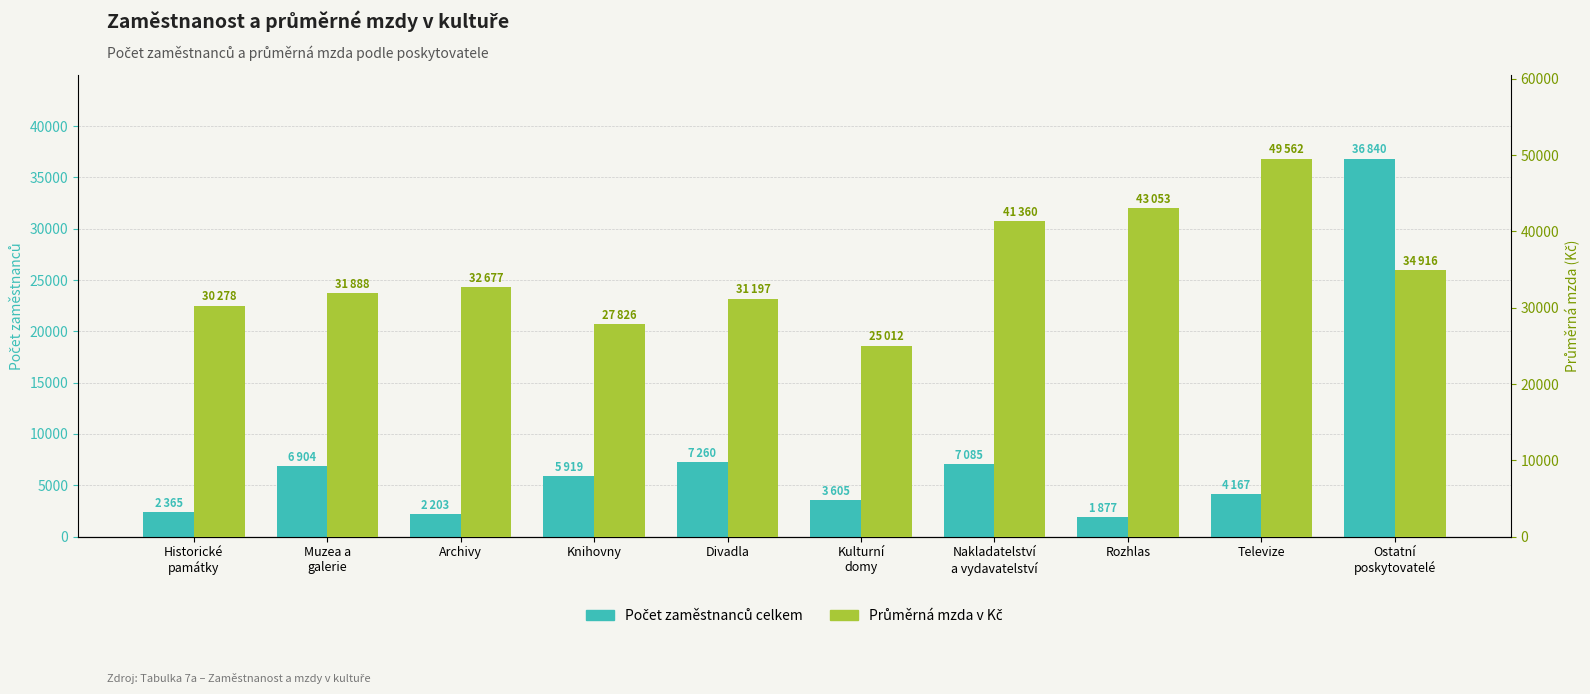

What is the total value across all series at Knihovny?

33745.5